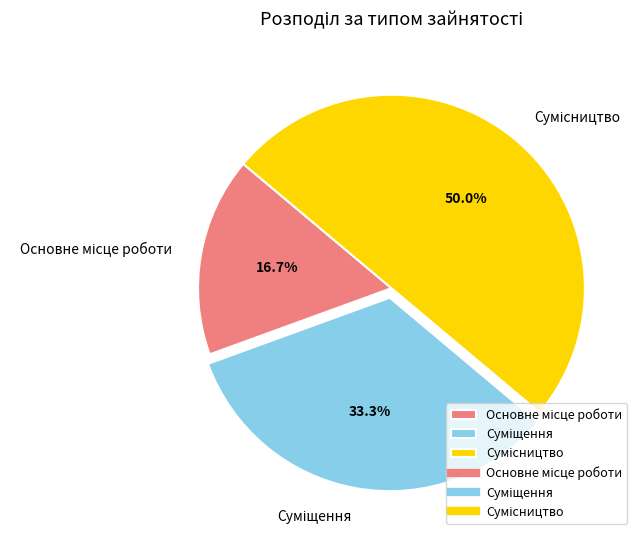

To the nearest percent, what is the difference between the largest and smallest slice percentages?

33%